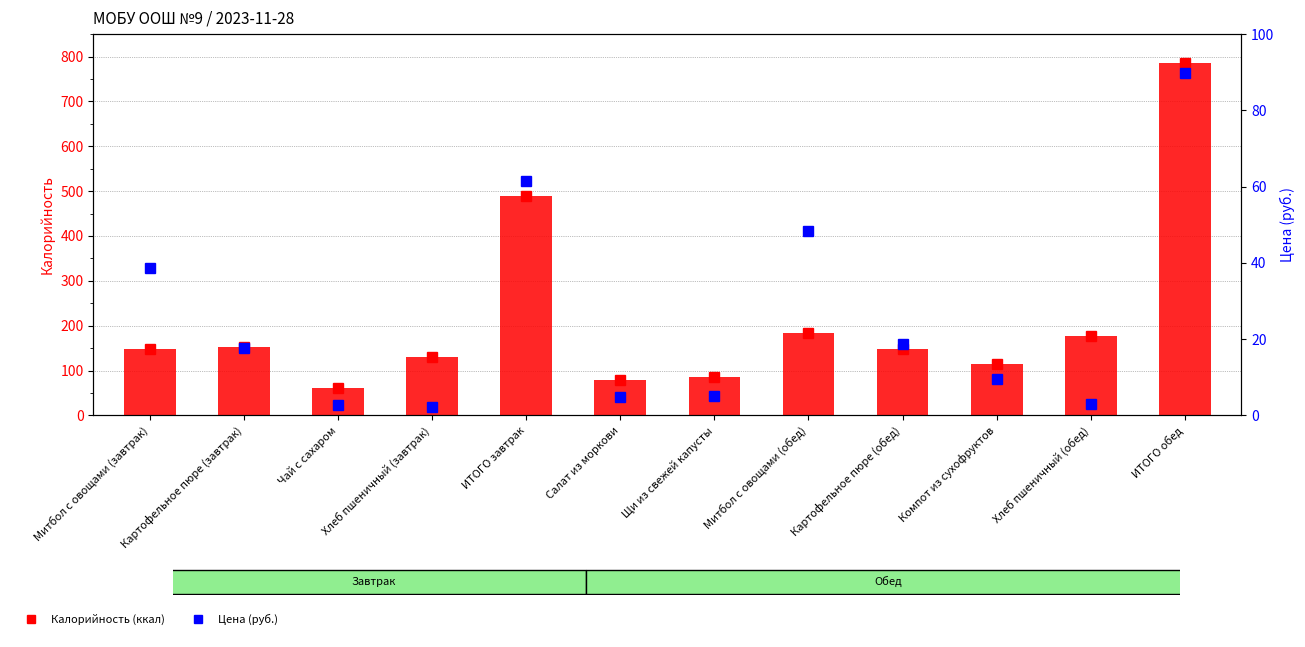

How many values in the Калорийность series are below 148?

6